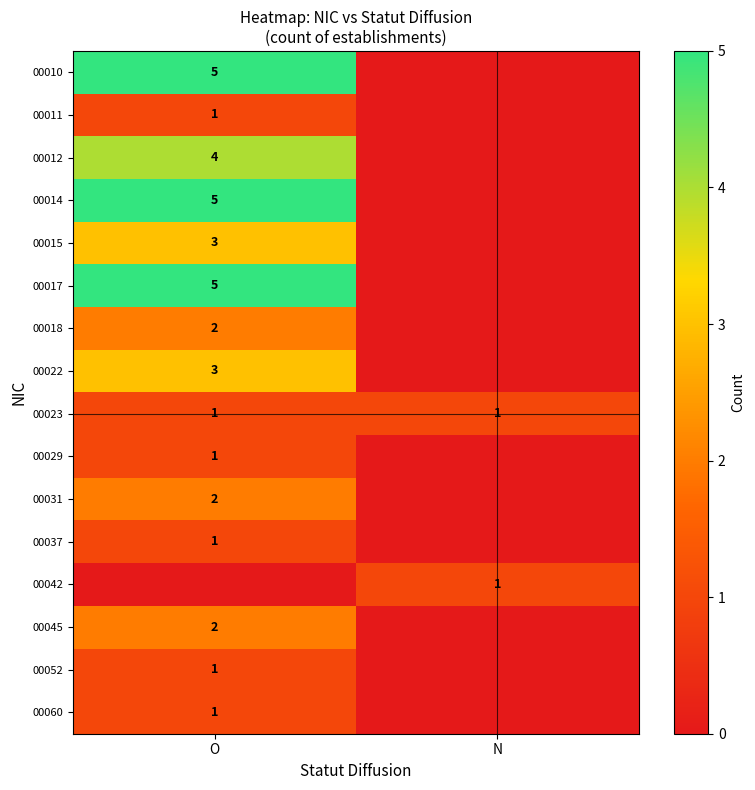

Is it true that 00037 equals 1 at O?

True